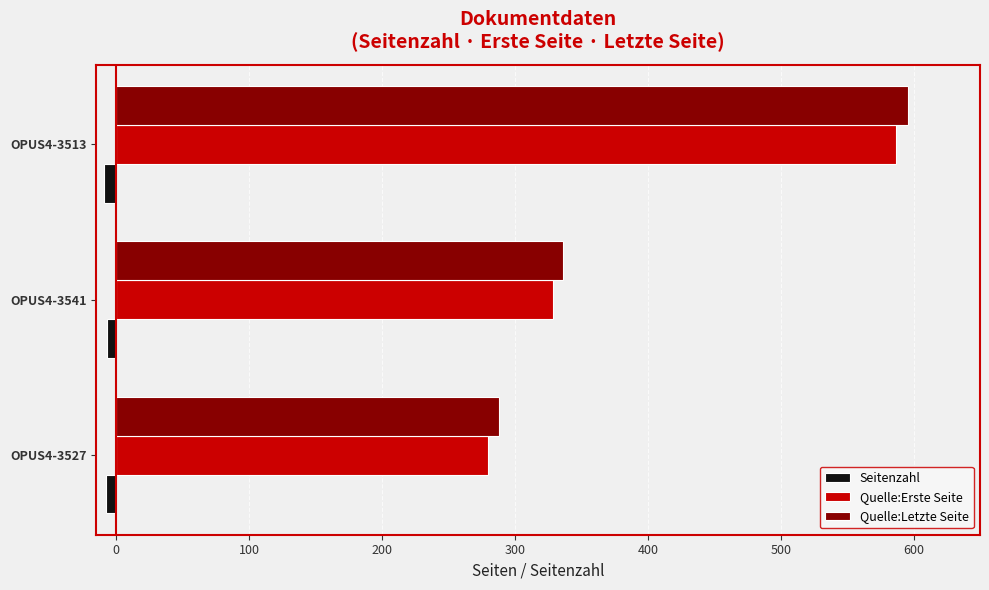

How many series are shown in this chart?

3